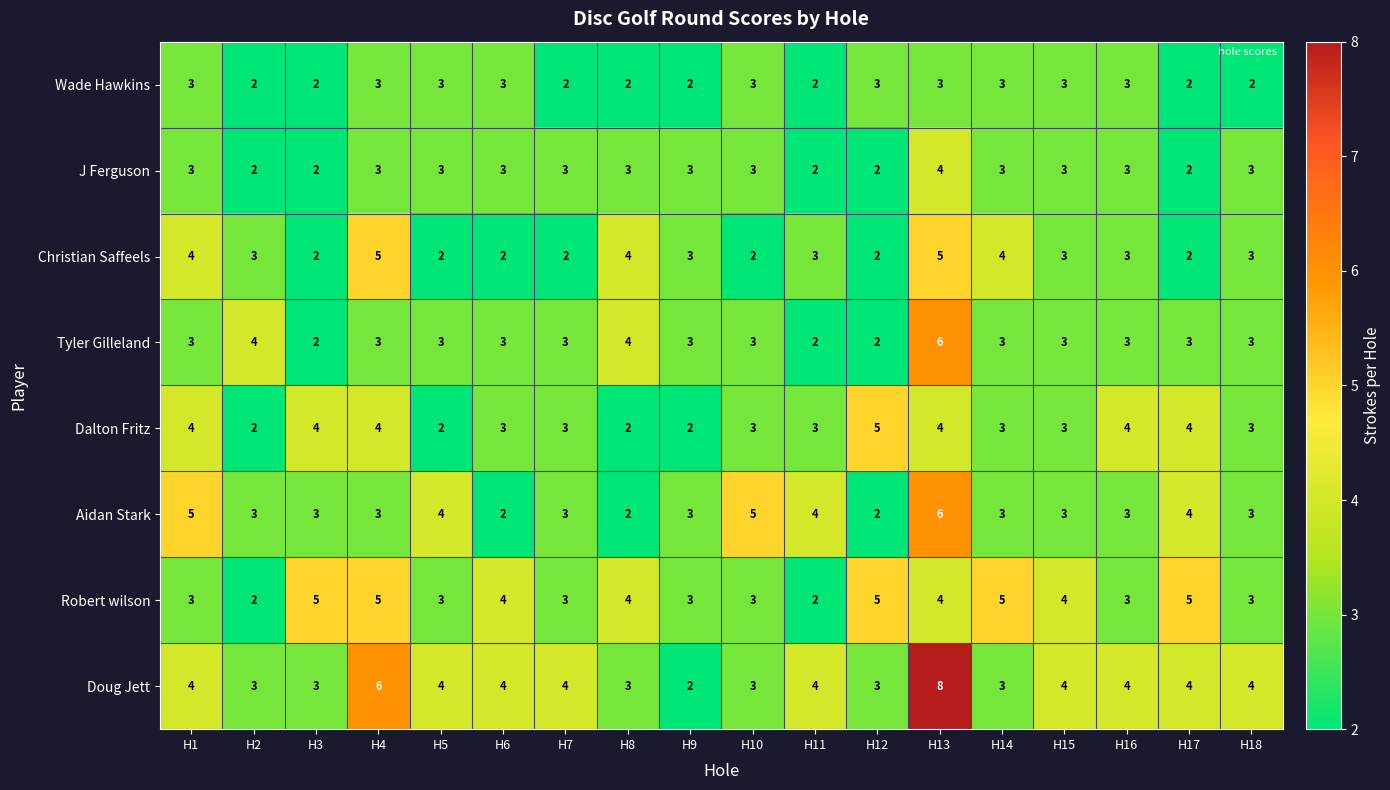

Is it true that Christian Saffeels equals 5 at H11?

False